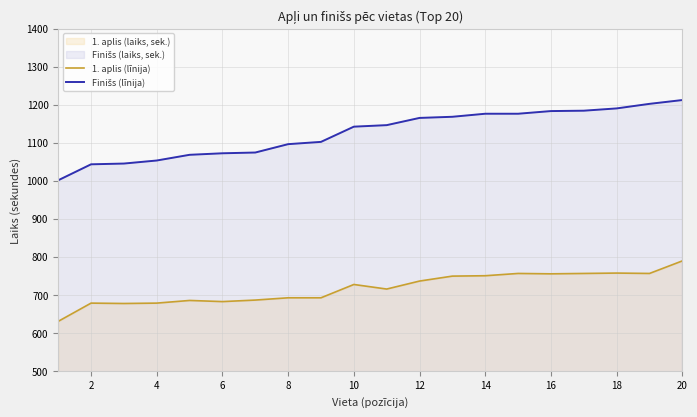

True or false: 1. aplis (līnija) and Finišs (līnija) cross at least once.

False